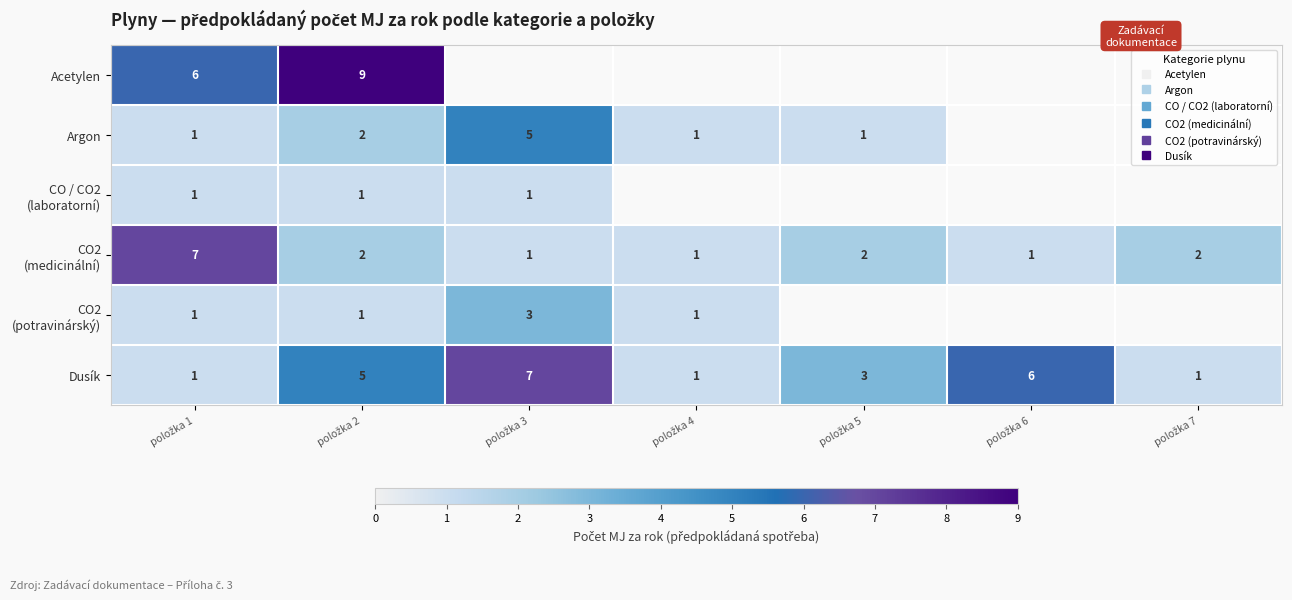

At how many categories does at least one series exceed 5?

4